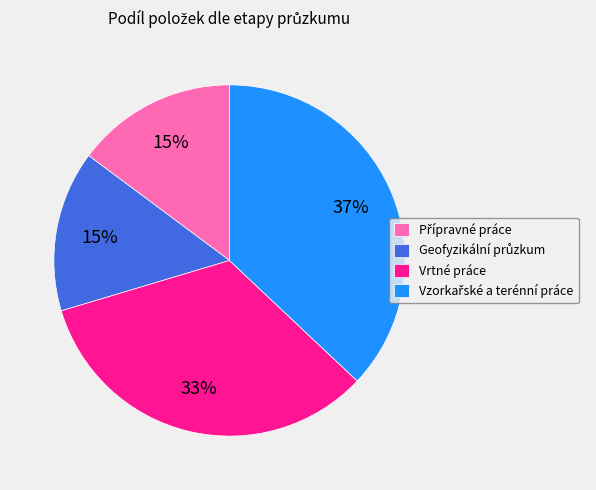

Is it true that Vrtné práce is 42% of the pie?

False